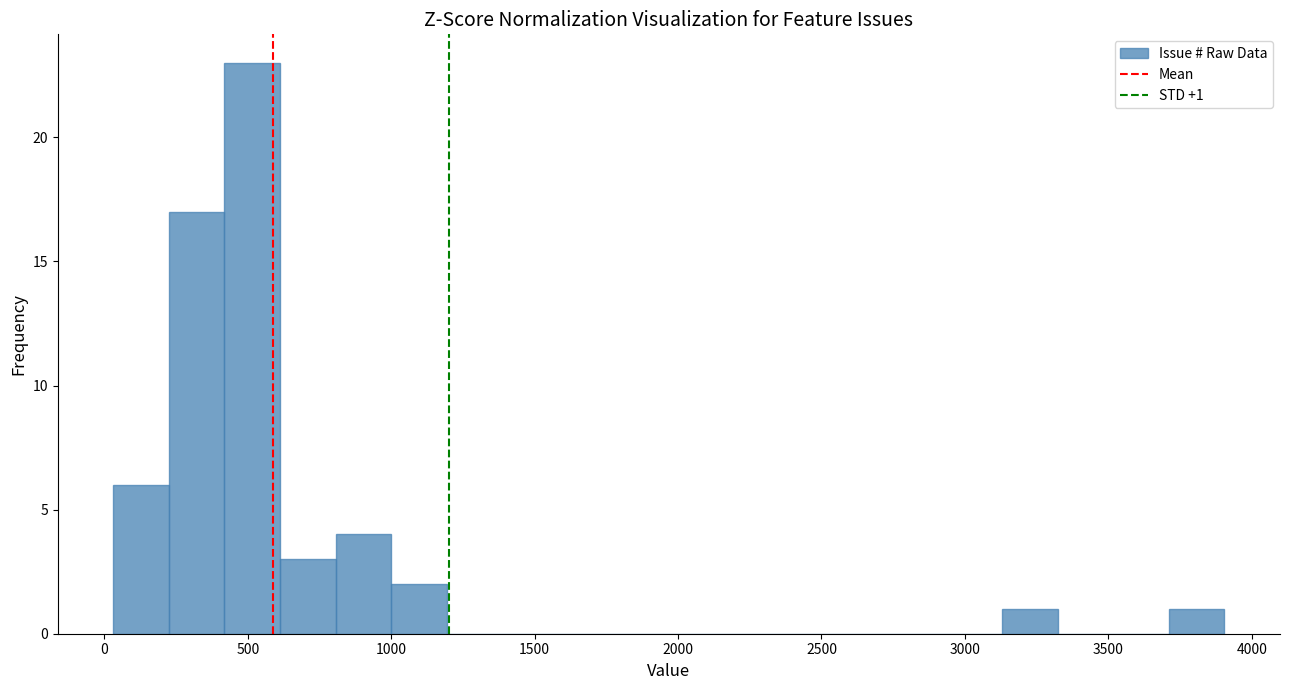

Around what value on the x-axis is the tallest bar? Give the approximate position of its centre, as read against the axis.

500